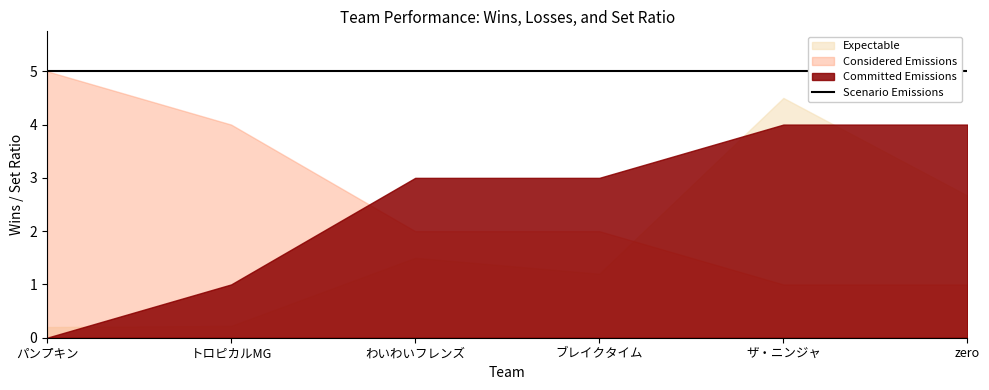

At which label does Considered Emissions first exceed 2?

パンプキン